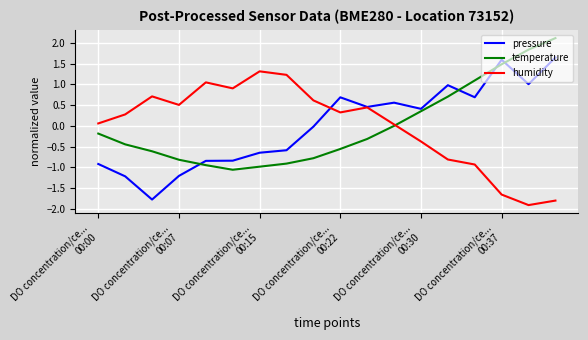

List the series in order of their peak value, highest first.

temperature, pressure, humidity